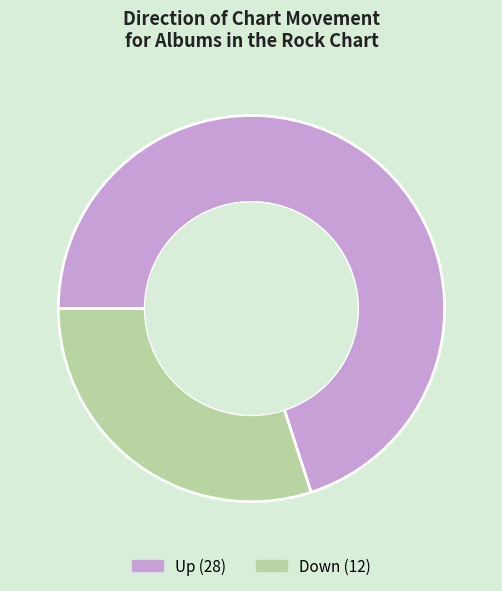

Approximately how many times larger is the value at Up compared to Down?

2.3